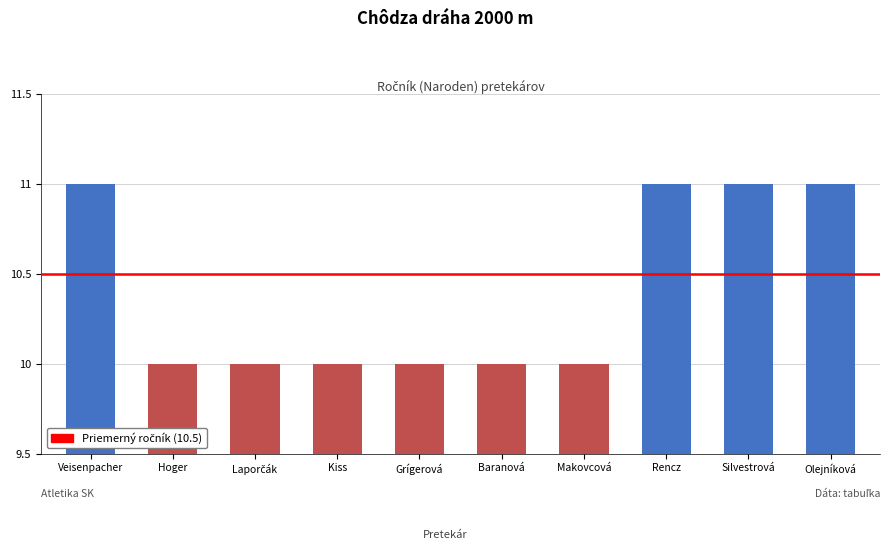

What is the minimum value shown in the chart?

10